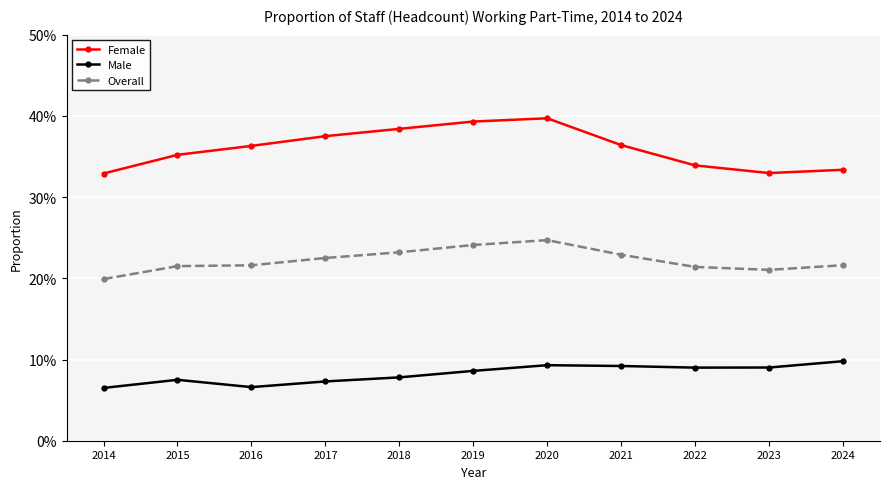

True or false: Female and Overall intersect in this chart.

False